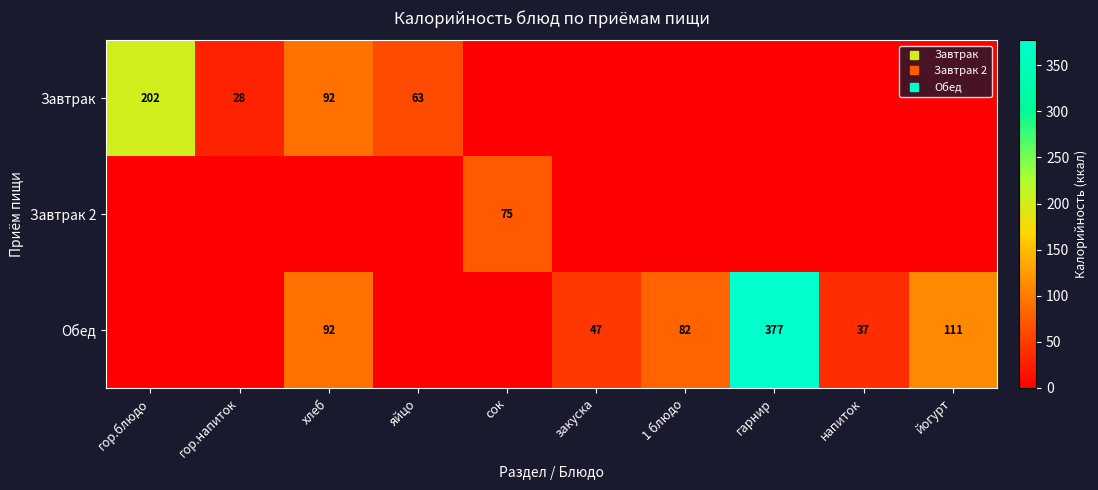

The Завтрак series shows 28.0 at гор.напиток. True or false?

True